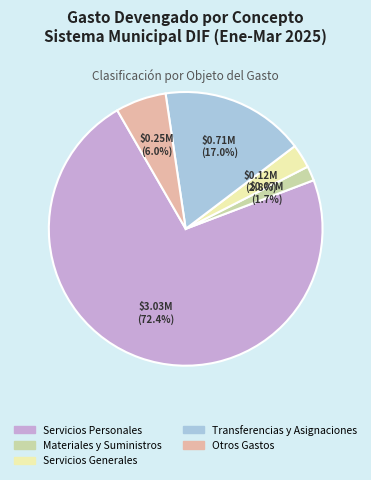

Combined, what portion of the pie is Transferencias y Asignaciones and Servicios Personales?

89.5%